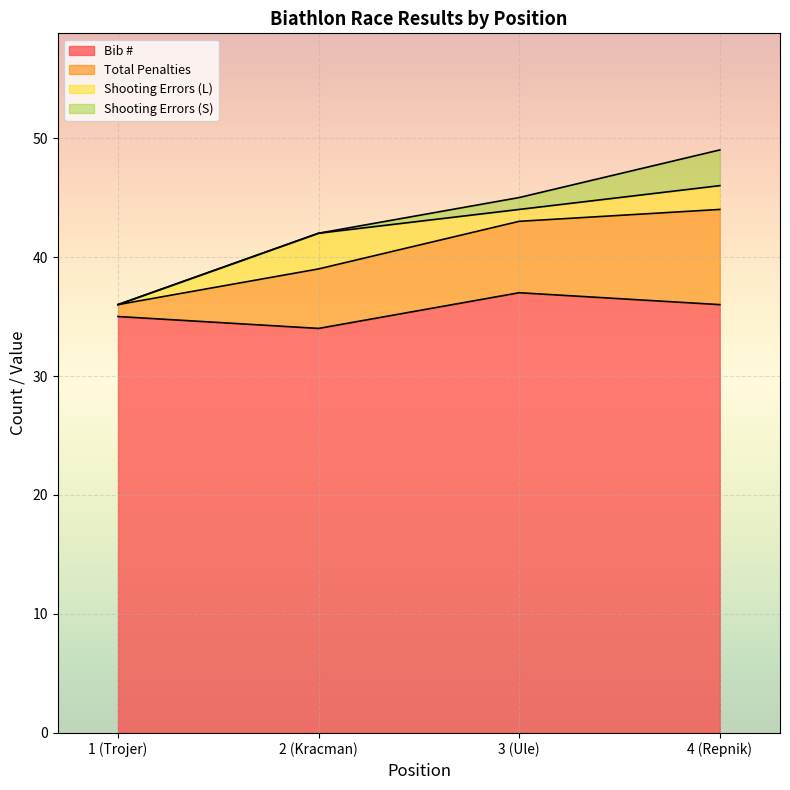

Does the chart display data point markers on the line(s)?

No